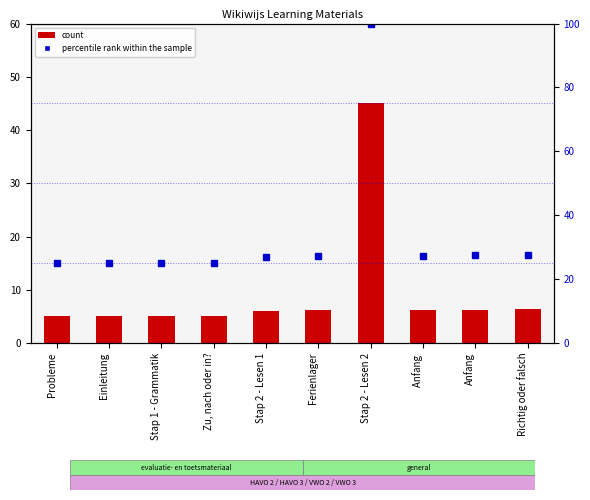

Reading left to right, what are all the values shown in this chart?

Identifier (scaled): Probleme=5.0	Einleitung=5.0	Stap 1 - Grammatik=5.0	Zu, nach oder in?=5.0	Stap 2 - Lesen 1=6.1	Ferienlager=6.3	Stap 2 - Lesen 2=45.0	Anfang =6.3	Anfang=6.3	Richtig oder falsch=6.3
percentile rank within the sample: Probleme=25.0	Einleitung=25.0	Stap 1 - Grammatik=25.1	Zu, nach oder in?=25.1	Stap 2 - Lesen 1=27.0	Ferienlager=27.3	Stap 2 - Lesen 2=100.0	Anfang =27.4	Anfang=27.4	Richtig oder falsch=27.5